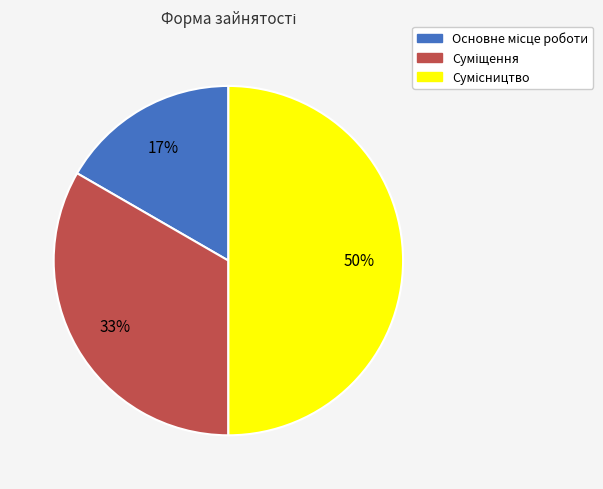

To the nearest percent, what is the difference between the largest and smallest slice percentages?

33%